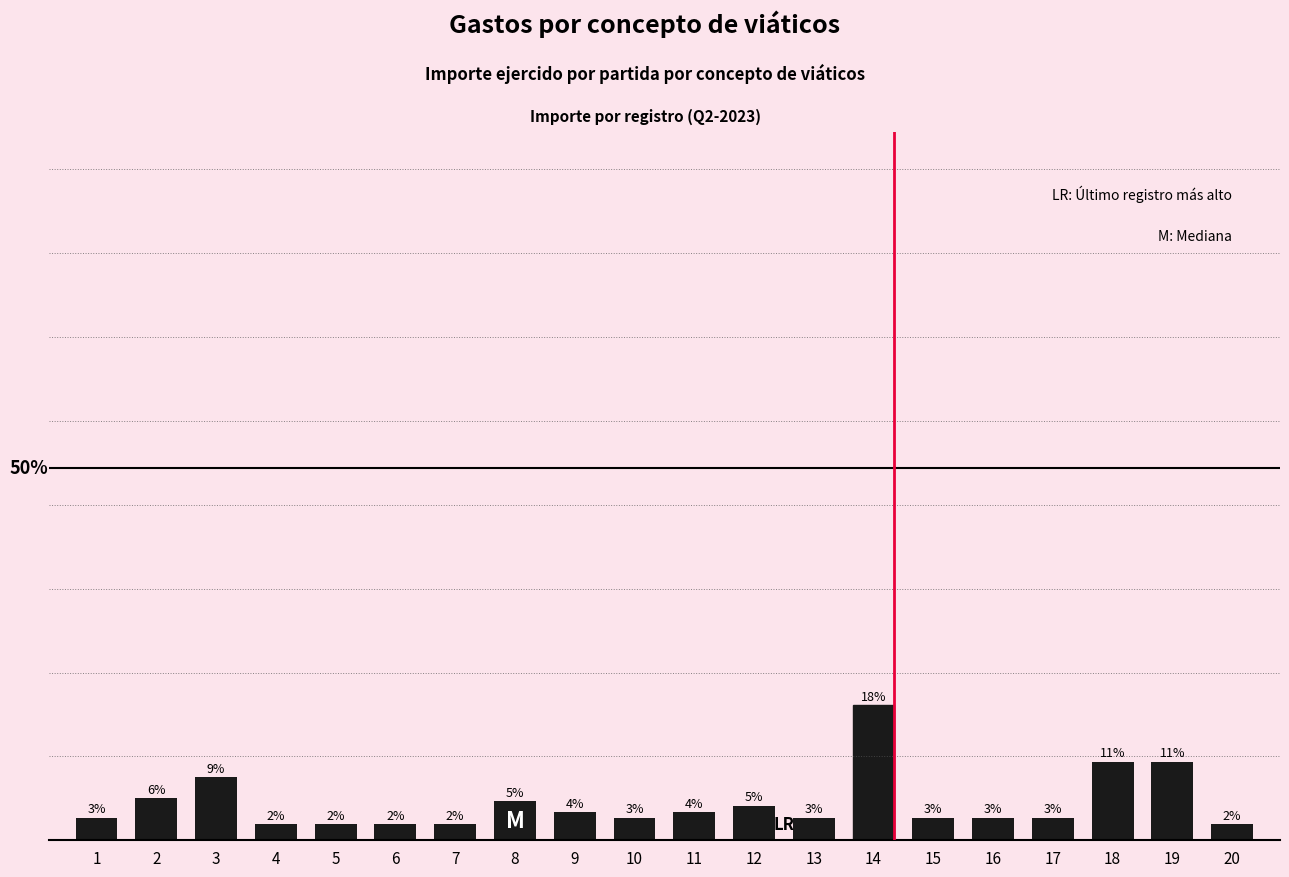

What is the ratio of the value at 11 to the value at 6?

1.7